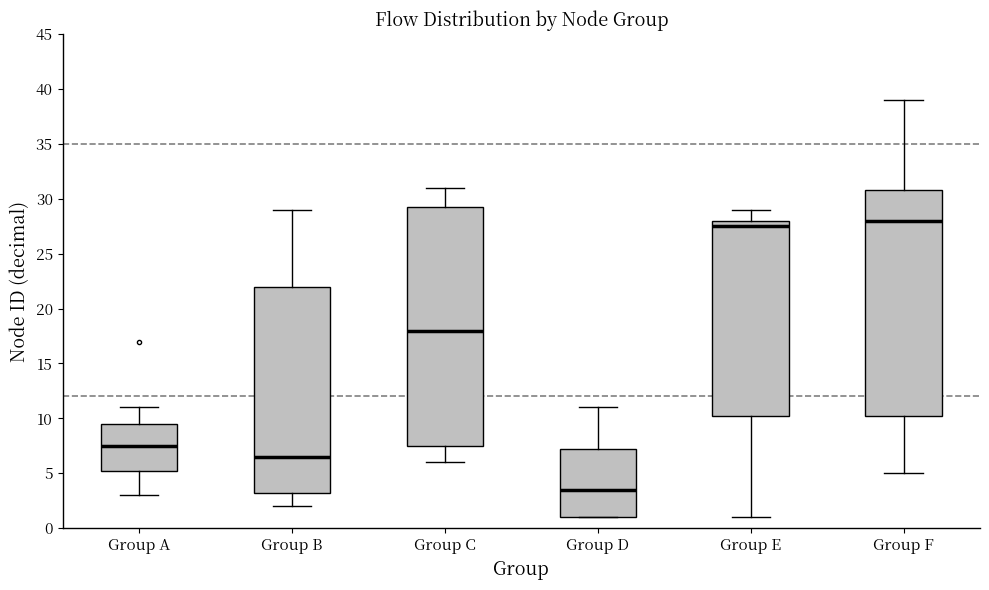

Reading left to right, transcribe this box plot: for each box, give where its median line is, the range the box spans, and where its two whiskers end, as read against the y-axis. The values are not printed on the chart, so give them approximately, as read against the axis.

Group A: median 7.5, box 5.5 to 9.5, whiskers 3.0 to 11.0
Group B: median 6.5, box 3.5 to 22.0, whiskers 2.0 to 29.0
Group C: median 18.0, box 7.5 to 29.5, whiskers 6.0 to 31.0
Group D: median 3.5, box 1.0 to 7.5, whiskers 1.0 to 11.0
Group E: median 27.5, box 10.5 to 28.0, whiskers 1.0 to 29.0
Group F: median 28.0, box 10.5 to 31.0, whiskers 5.0 to 39.0